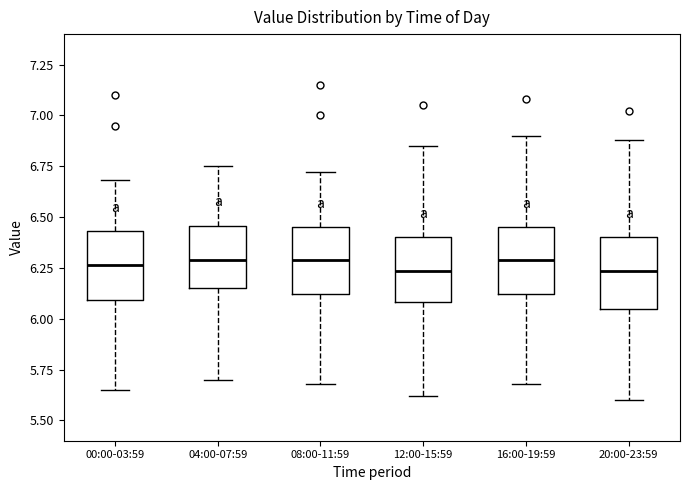

Reading left to right, read every box against the y-axis: the position of its median line, the range the box covers, and the ends of its whiskers. The values are not printed on the chart, so give them approximately, as read against the axis.

00:00-03:59: median 6.25, box 6.10 to 6.45, whiskers 5.65 to 6.70
04:00-07:59: median 6.30, box 6.15 to 6.45, whiskers 5.70 to 6.75
08:00-11:59: median 6.30, box 6.10 to 6.45, whiskers 5.70 to 6.70
12:00-15:59: median 6.25, box 6.10 to 6.40, whiskers 5.60 to 6.85
16:00-19:59: median 6.30, box 6.10 to 6.45, whiskers 5.70 to 6.90
20:00-23:59: median 6.25, box 6.05 to 6.40, whiskers 5.60 to 6.90